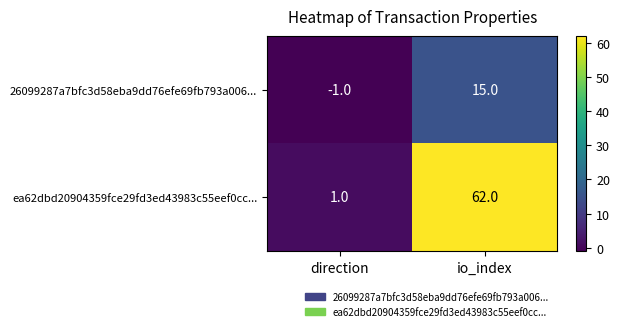

Rank the series by their average value, from lowest to highest.

26099287a7bfc3d58eba9dd76efe69fb793a006..., ea62dbd20904359fce29fd3ed43983c55eef0cc...